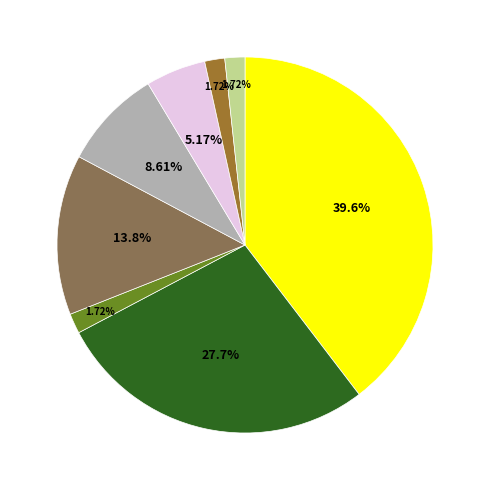

Is there any slice that represents more than half of the pie?

No